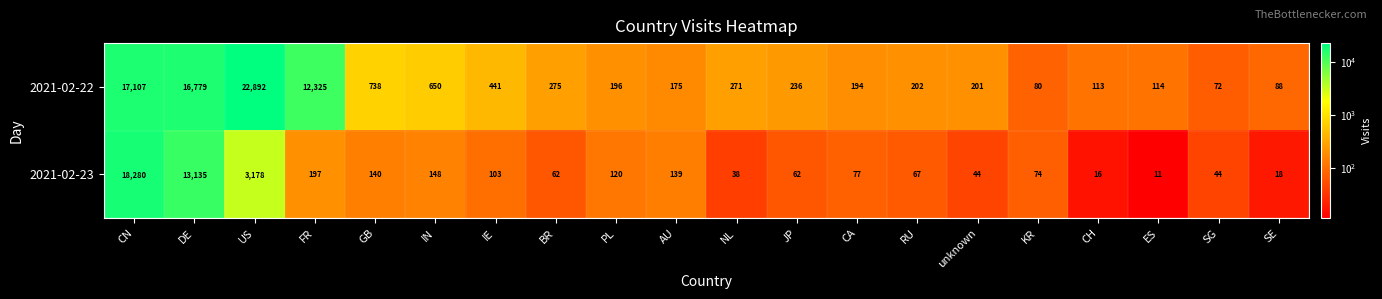

Which series has the largest range (max minus min)?

2021-02-22